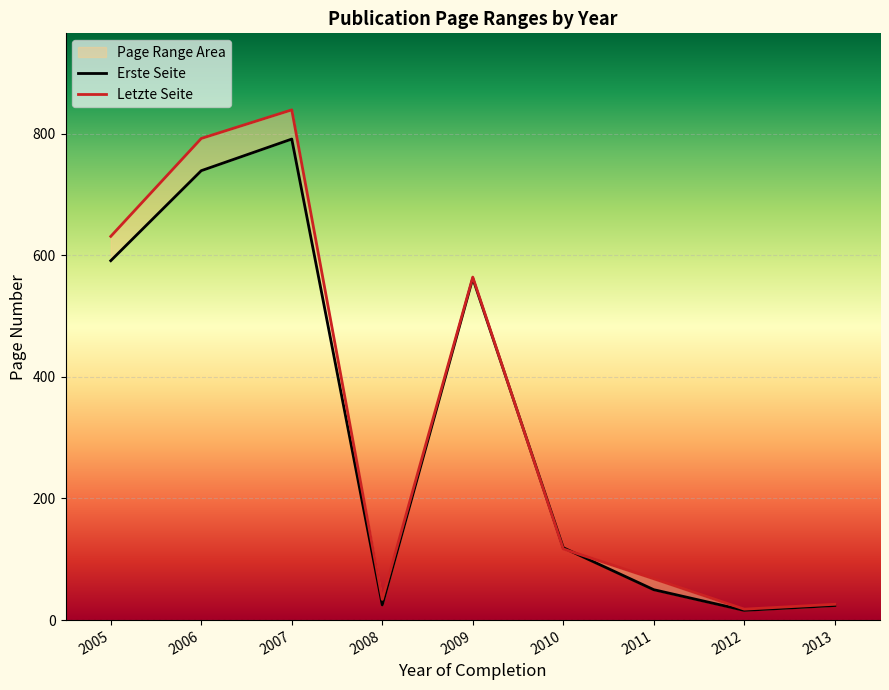

At which category does the chart reach its minimum across all series?

2012